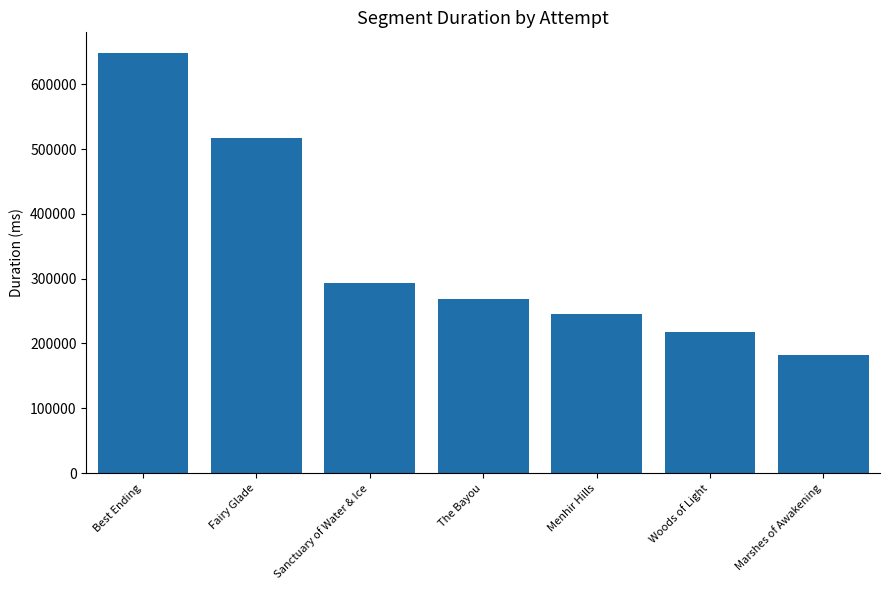

The value at Sanctuary of Water & Ice is 292675.0. True or false?

True